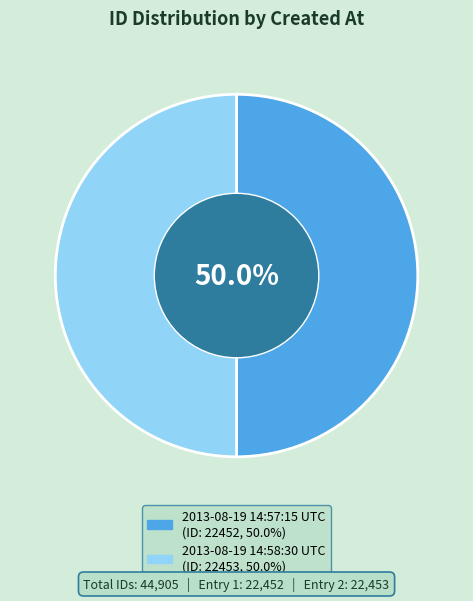

Combined, do 2013-08-19 14:57:15 UTC and 2013-08-19 14:58:30 UTC account for over 50%?

Yes